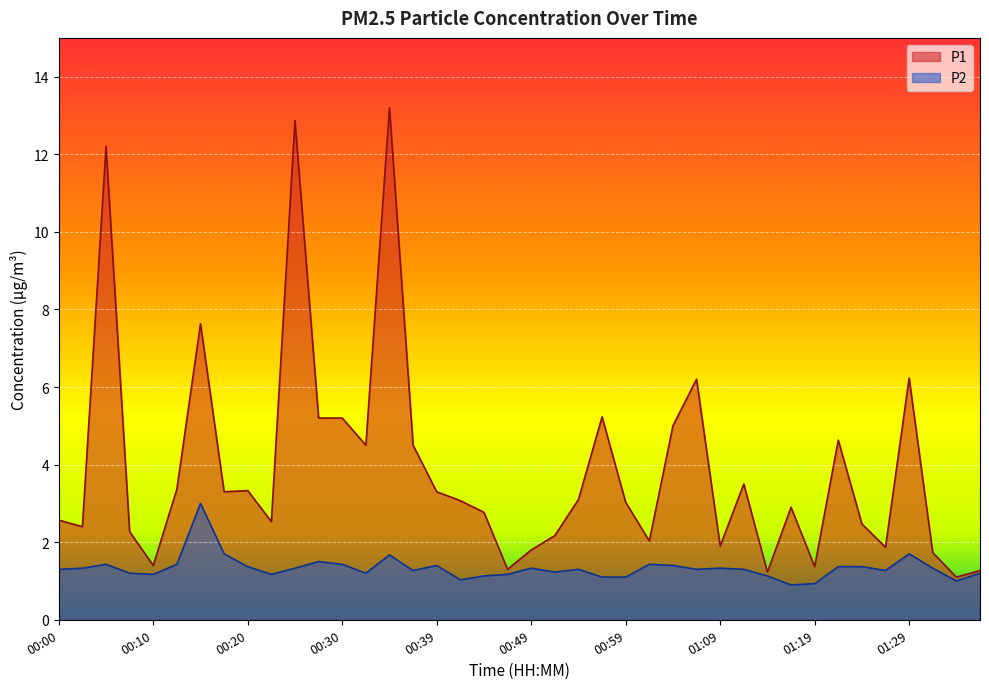

What is the highest value of the P2 series?

3.0